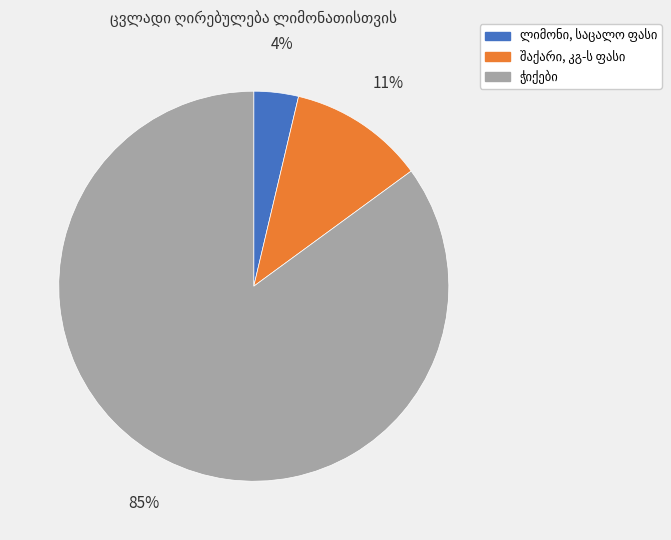

Is there a majority slice in this chart?

Yes